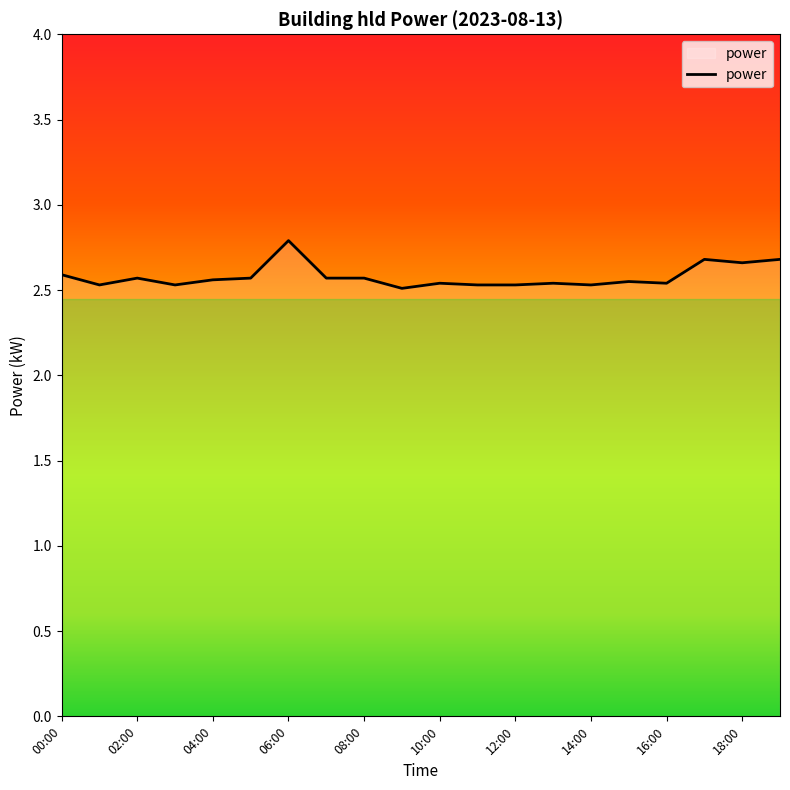

What is the maximum value shown in the chart?

2.8